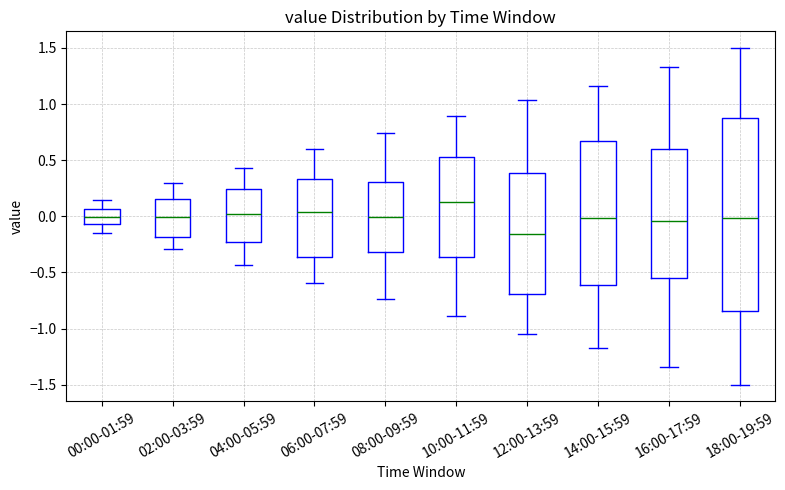

Comparing the boxes themselves (not the whiskers), which one is the tallest?

18:00-19:59